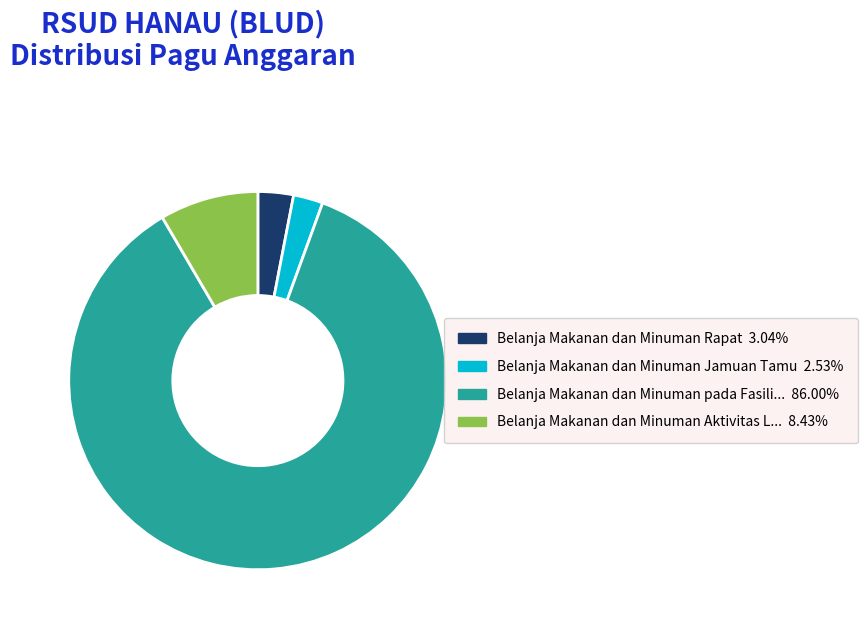

Does any single category account for the majority?

Yes